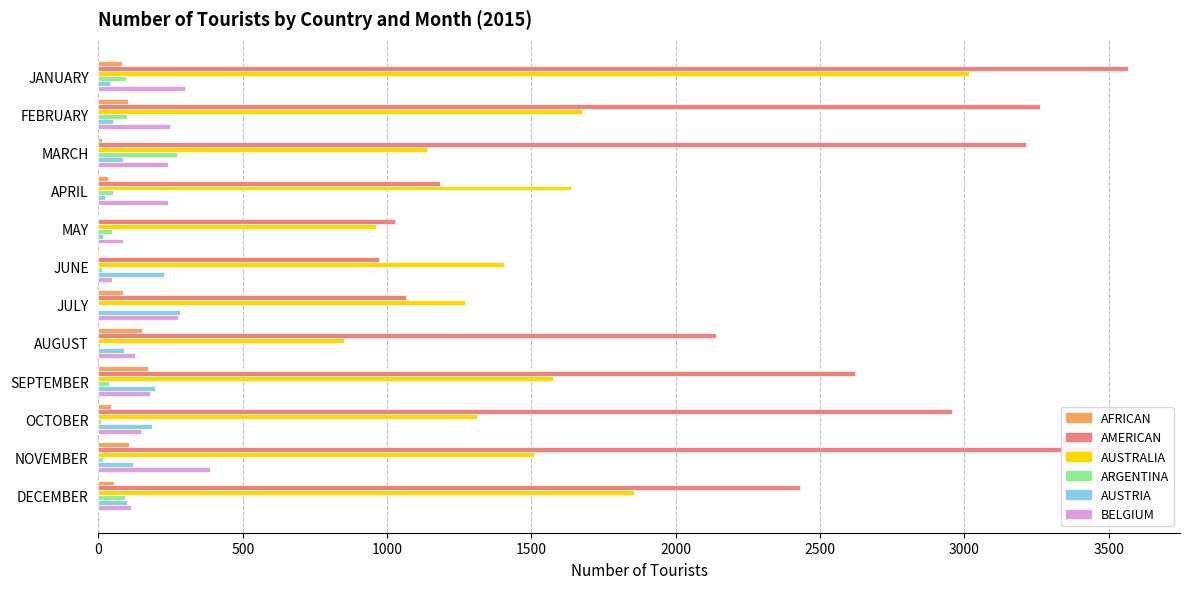

What is the sum of all BELGIUM values?

2392